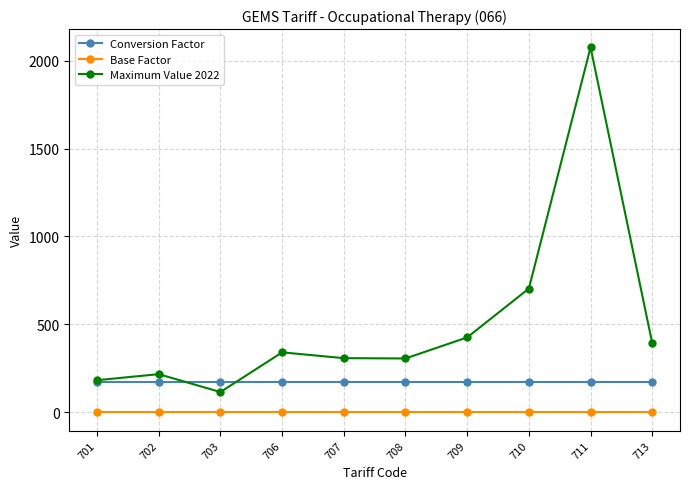

At which label is Maximum Value 2022 closest to 1095?

710